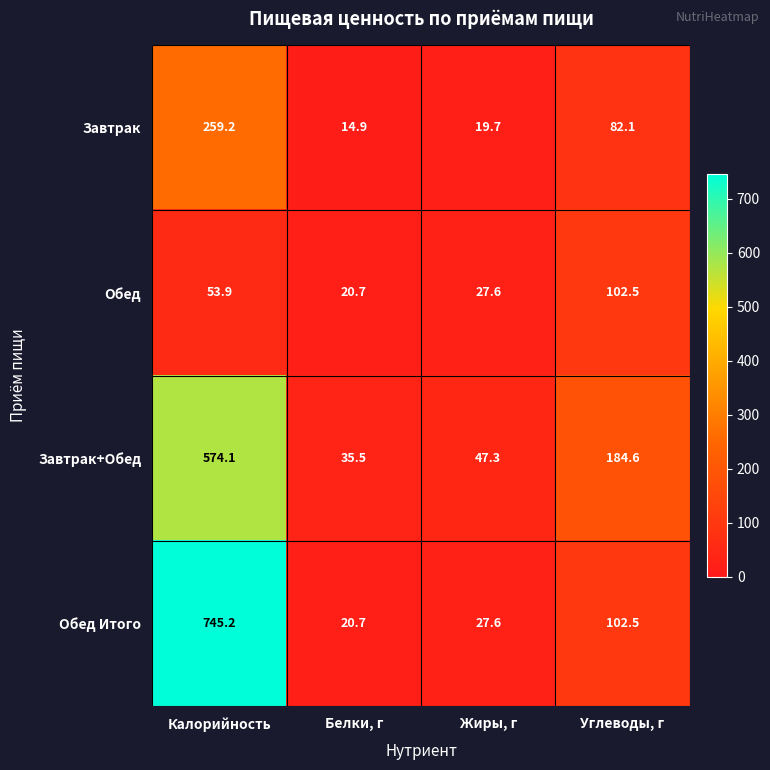

At which label is Завтрак+Обед closest to 304?

Углеводы, г